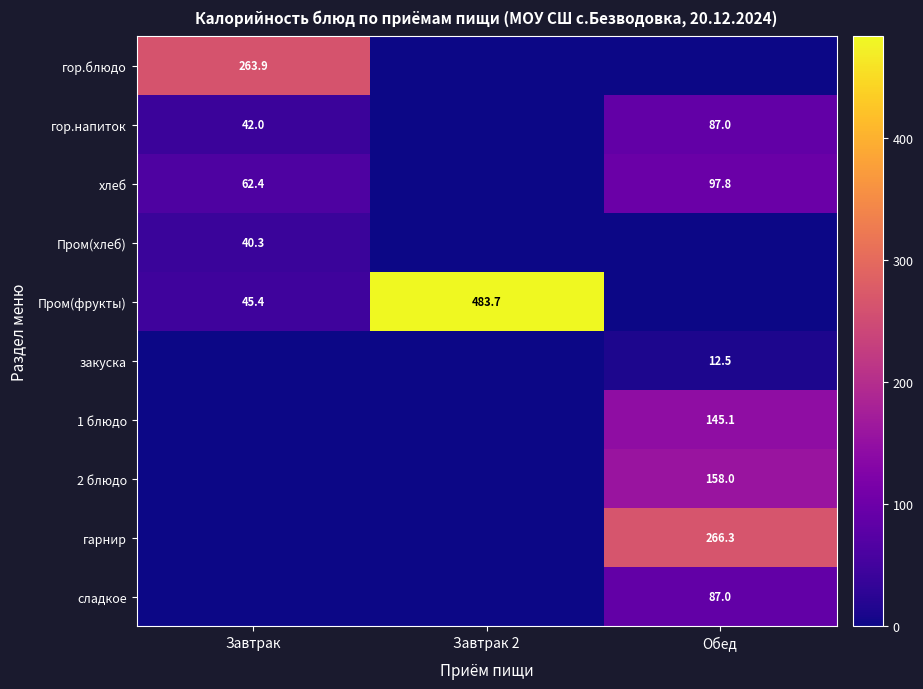

What is the sum of the гор.напиток values at Обед and Завтрак?

129.0